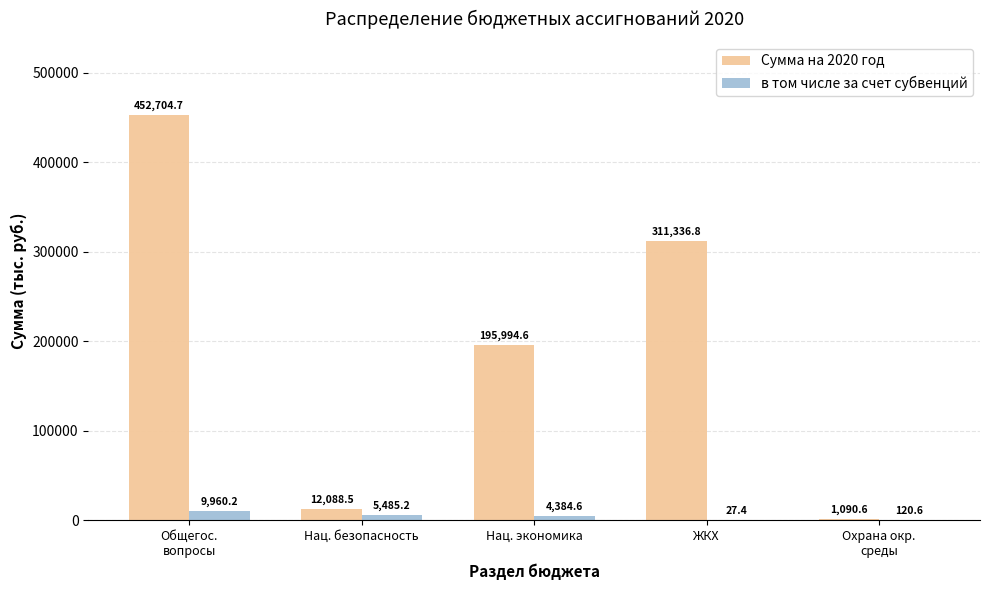

Is it true that Сумма на 2020 год equals 452704.7 at Общегос.
вопросы?

True